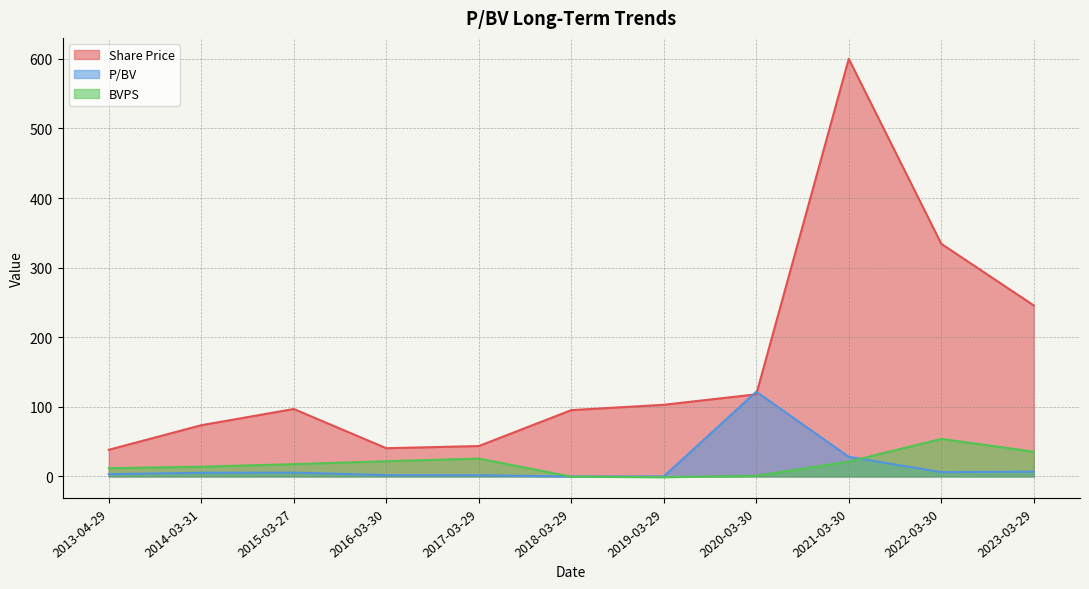

Rank the series at 2017-03-29 from highest to lowest value.

Share Price, BVPS, P/BV